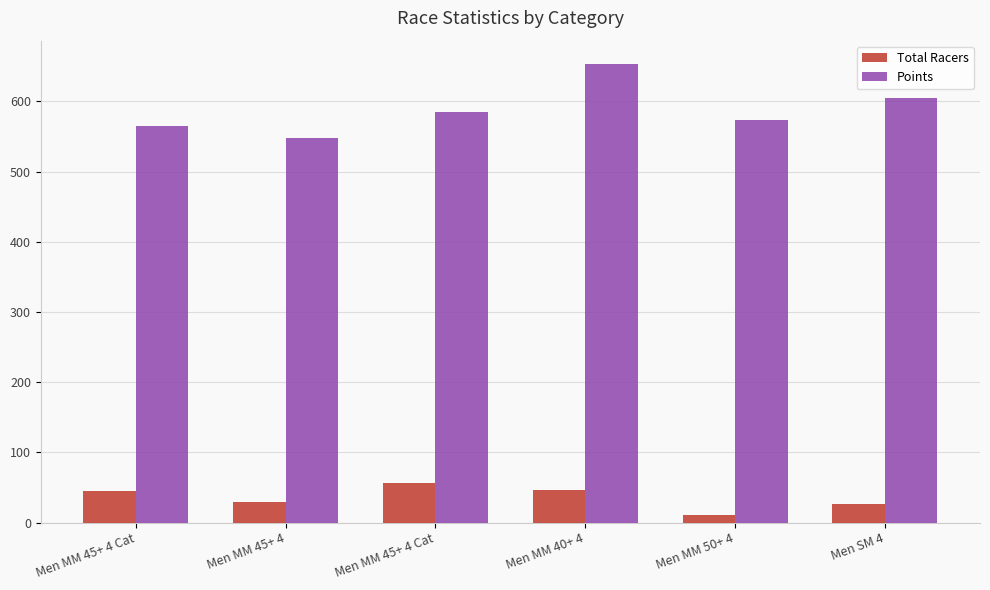

What is the difference between the Points values at Men MM 45+ 4 Cat and Men MM 45+ 4?

37.2